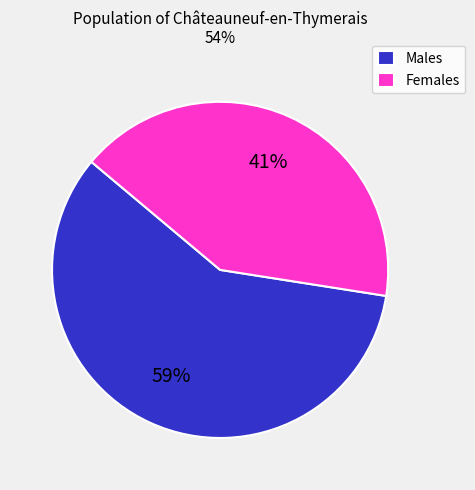

Which category has the smallest portion of the pie?

Females